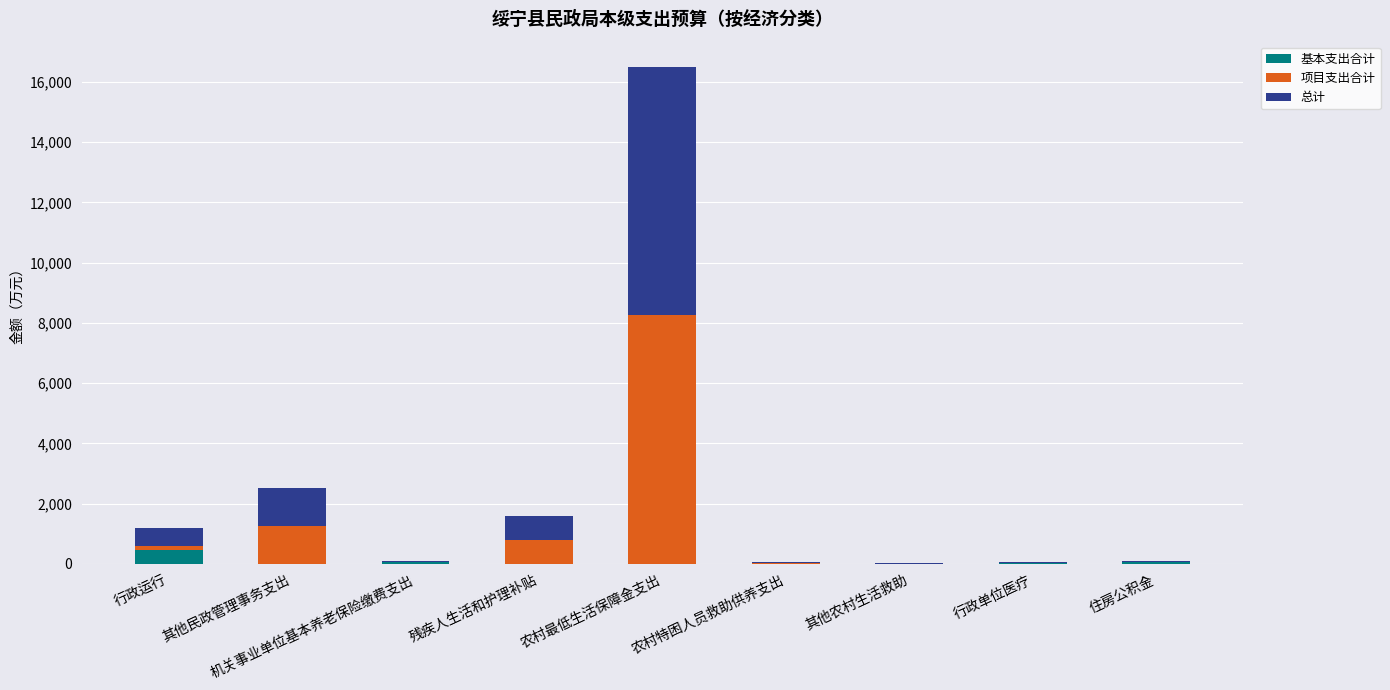

Does the chart contain stacked bars?

Yes